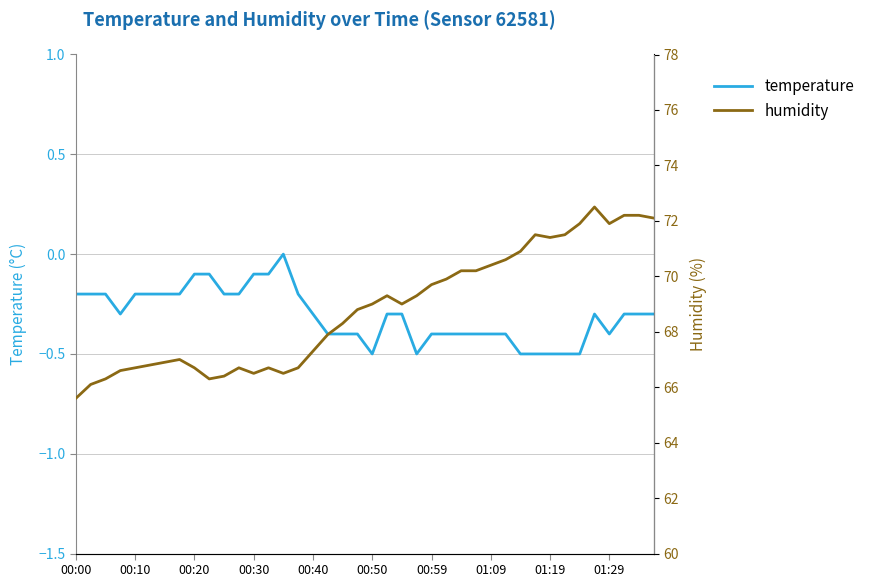

True or false: temperature and humidity cross at least once.

False